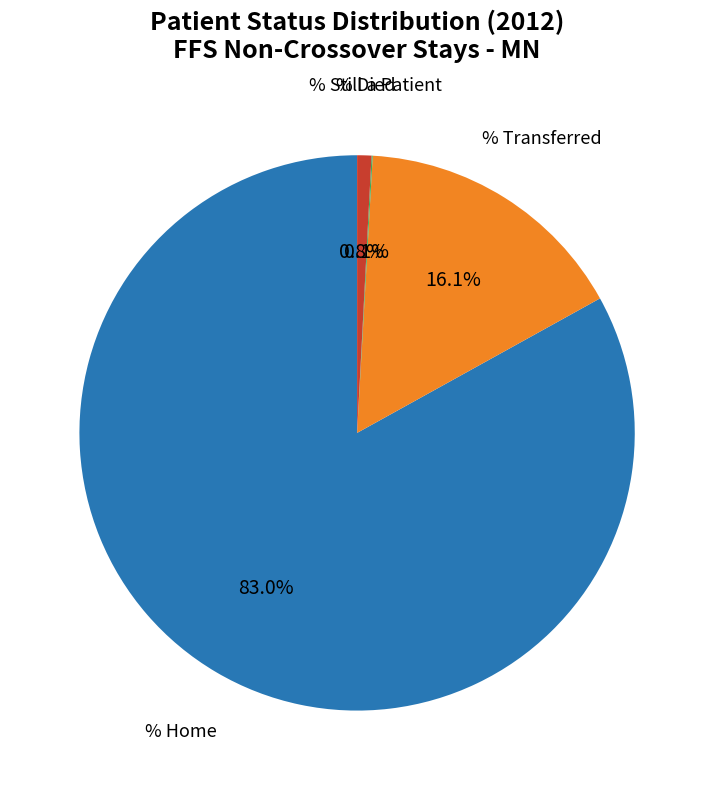

To the nearest percent, what is the difference between the largest and smallest slice percentages?

83%